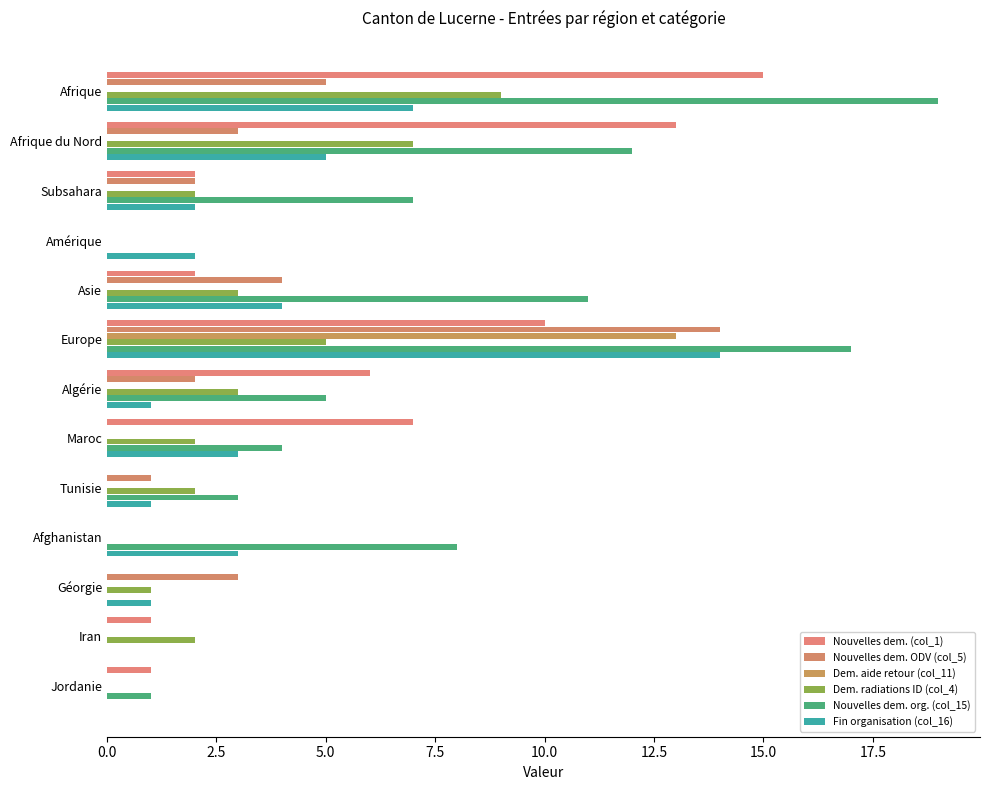

How many series are shown in this chart?

6